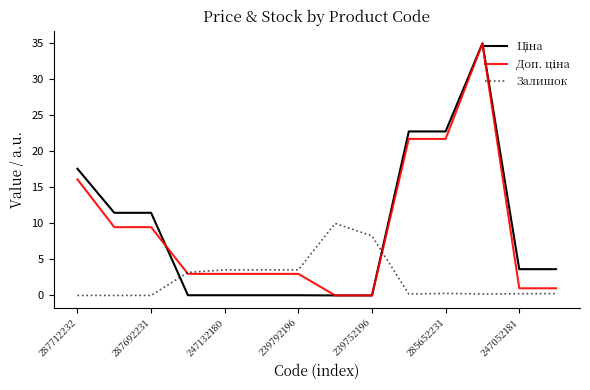

What is the difference between the maximum and minimum values in the Залишок series?

10.0